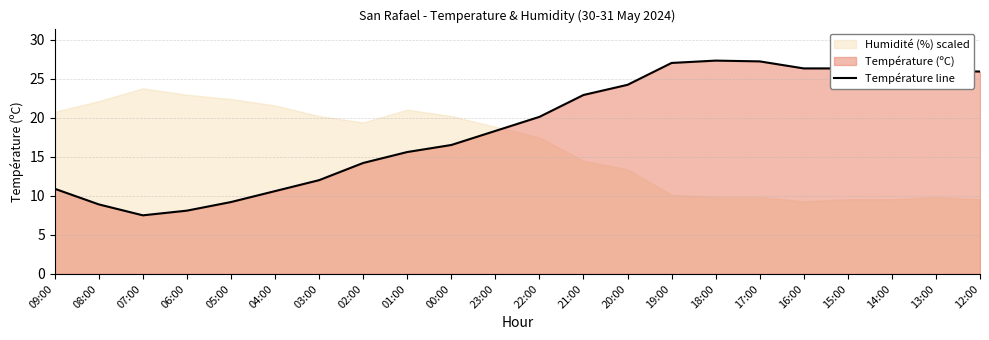

Reading left to right, extract all data points from this chart.

10.9	8.9	7.5	8.1	9.2	10.6	12.0	14.2	15.6	16.5	18.3	20.1	22.9	24.2	27.0	27.3	27.2	26.3	26.3	25.8	26.0	25.9